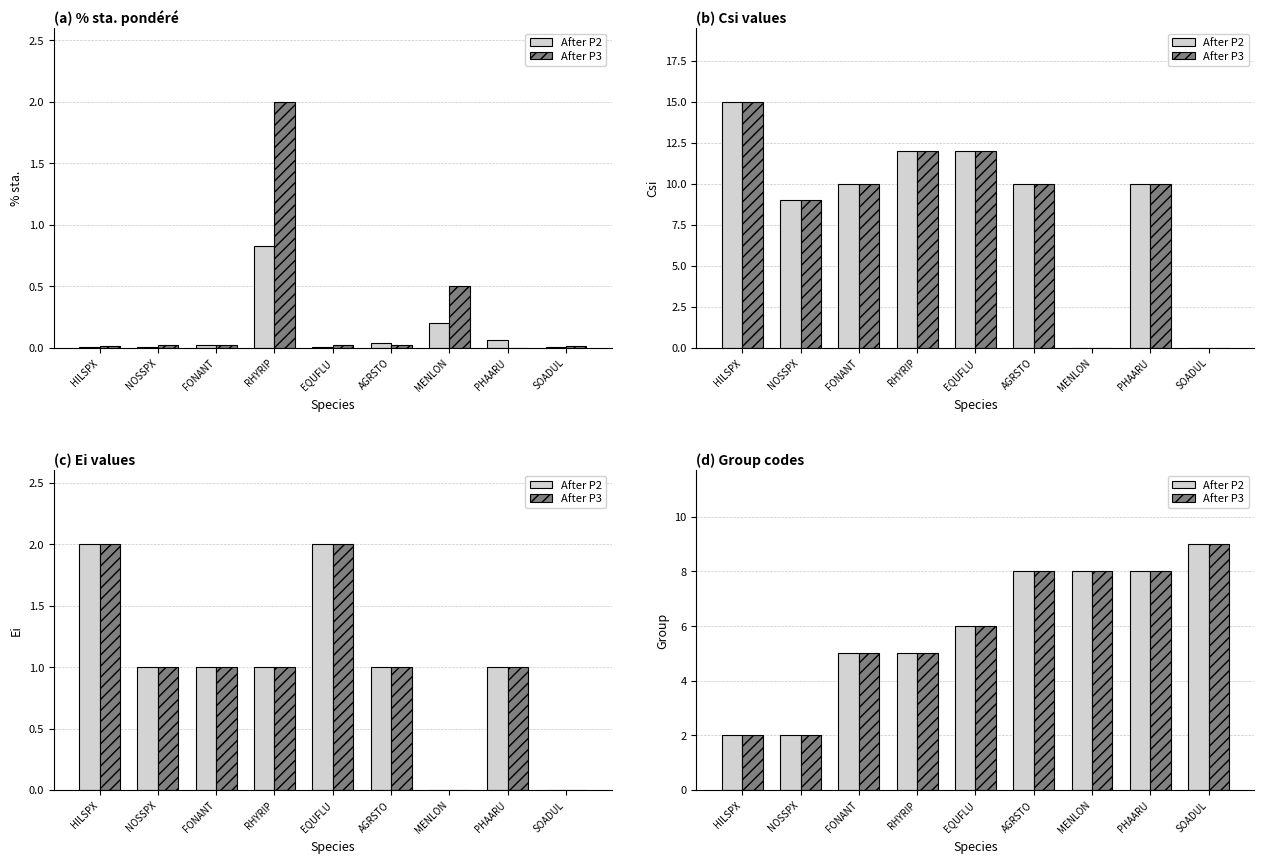

Between AGRSTO and MENLON, which series saw the biggest shift?

After P2